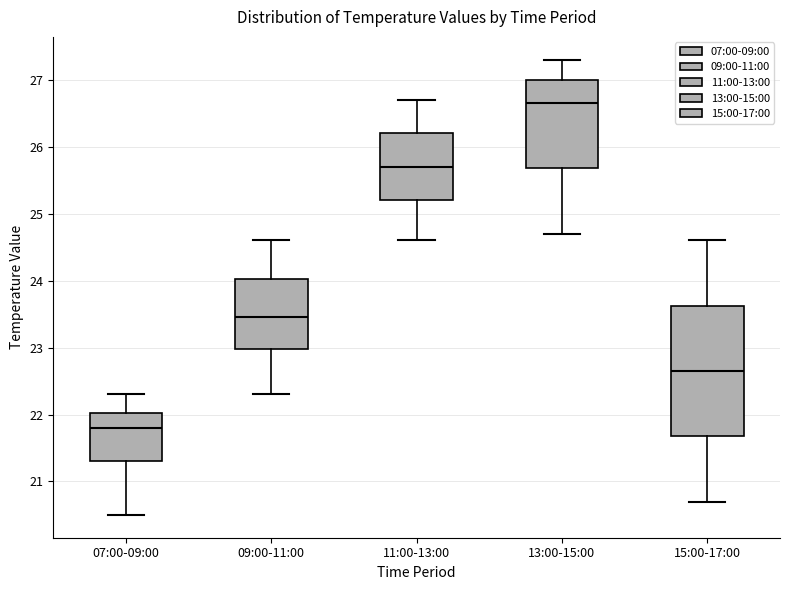

Which box has the lowest median line?

07:00-09:00